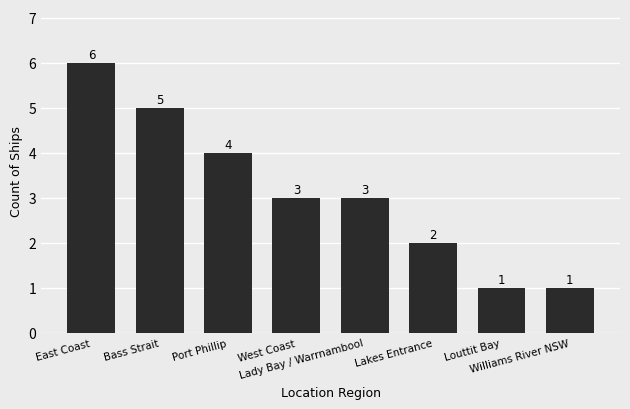

Reading left to right, transcribe all the data shown in this chart.

East Coast=6	Bass Strait=5	Port Phillip=4	West Coast=3	Lady Bay / Warrnambool=3	Lakes Entrance=2	Louttit Bay=1	Williams River NSW=1